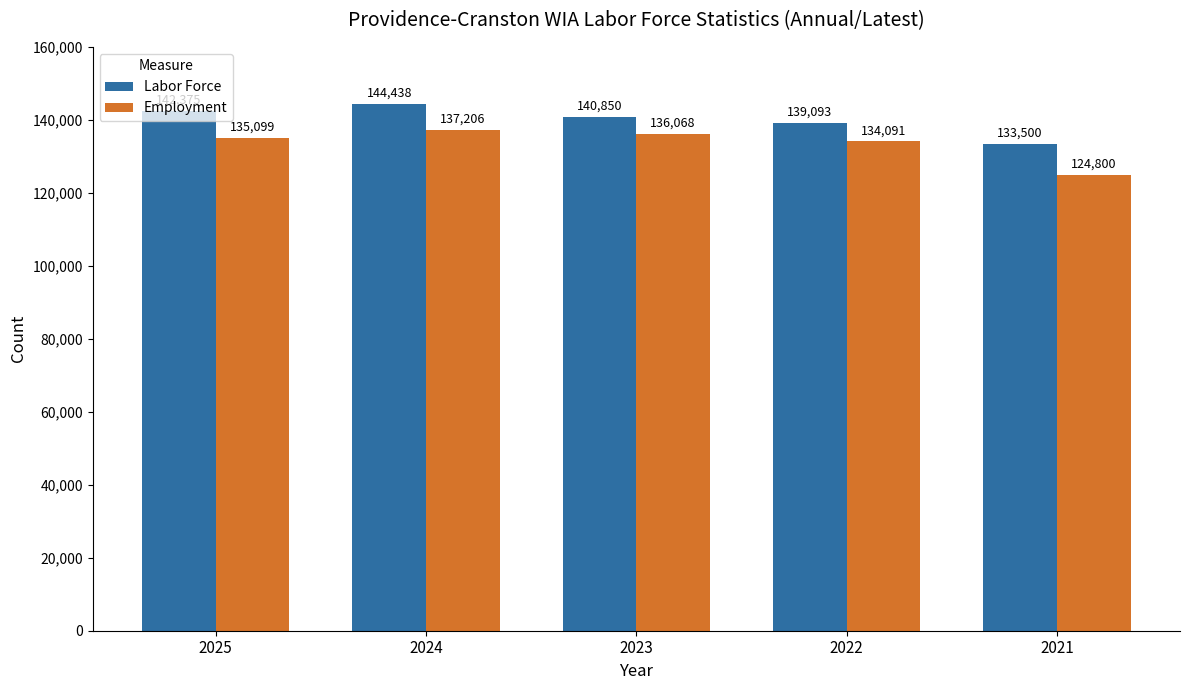

Between 2025 and 2024, which series saw the biggest shift?

Employment